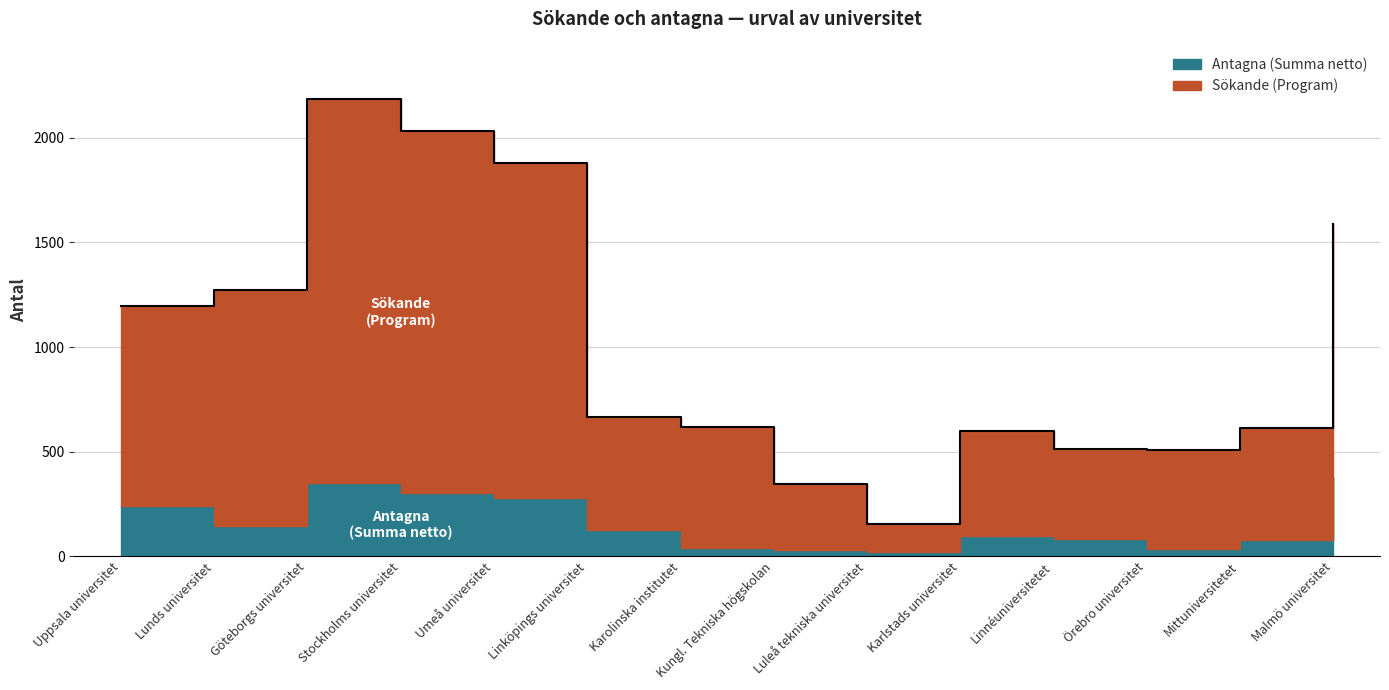

What is the change in value from Uppsala universitet to Mittuniversitetet?

-583